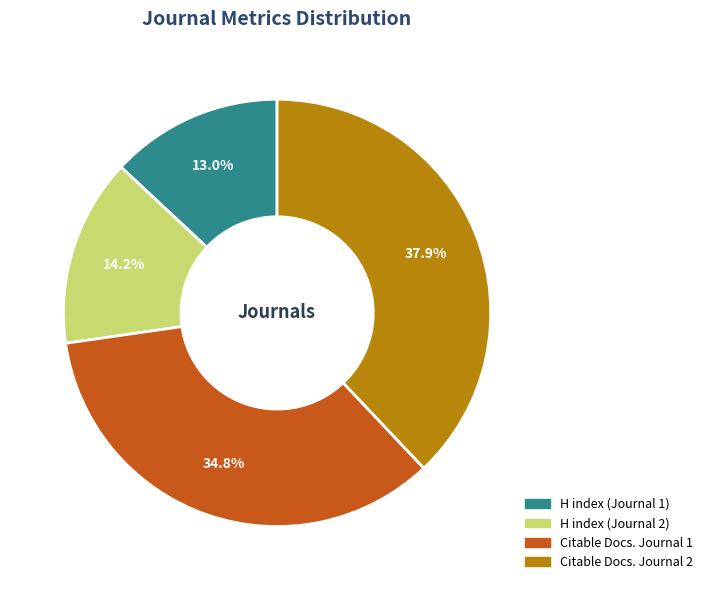

Which category has the biggest portion of the pie?

Citable Docs. Journal 2